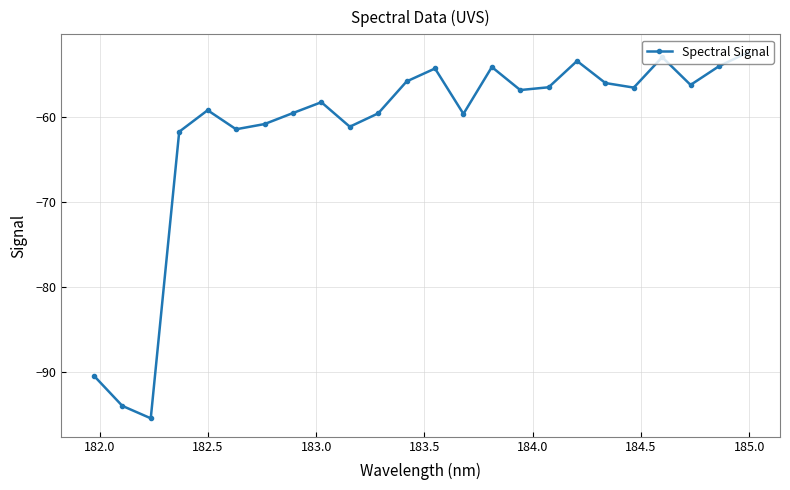

What is the value of the 20th point from the left?

-56.5